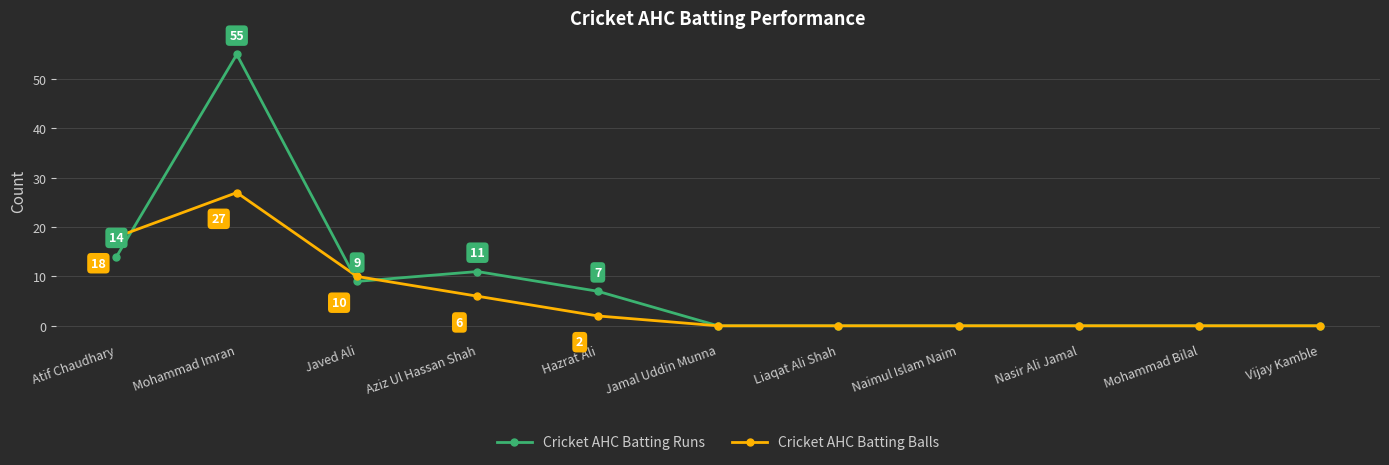

At which category is the sum across all series the highest?

Mohammad Imran